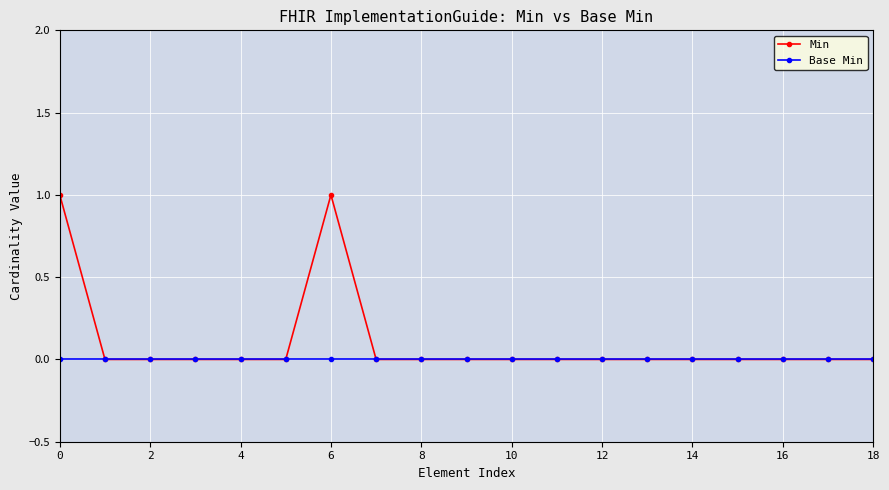

True or false: Min has more than 0 interior local peaks.

True